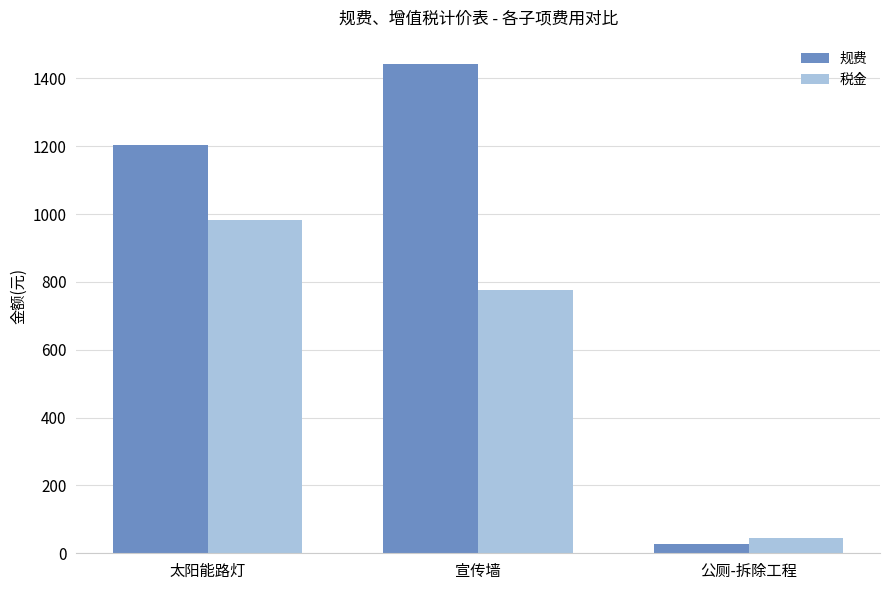

What is the highest value of the 规费 series?

1442.1